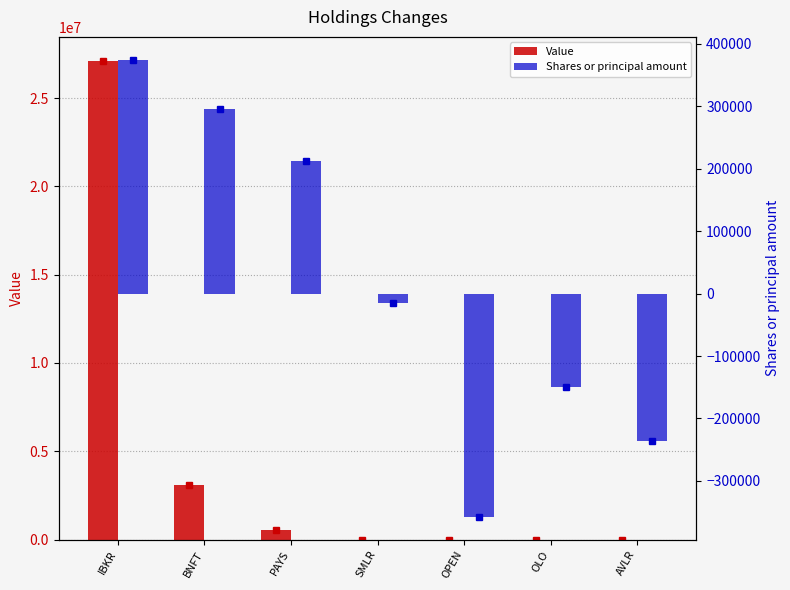

What is the total value across all series at PAYS?

760997